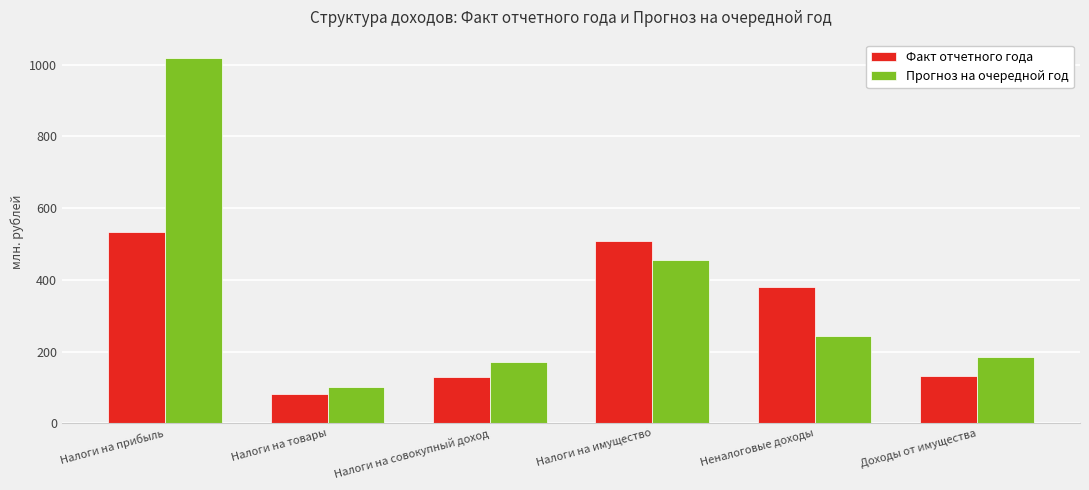

What are all the series names shown in the legend?

Факт отчетного года, Прогноз на очередной год